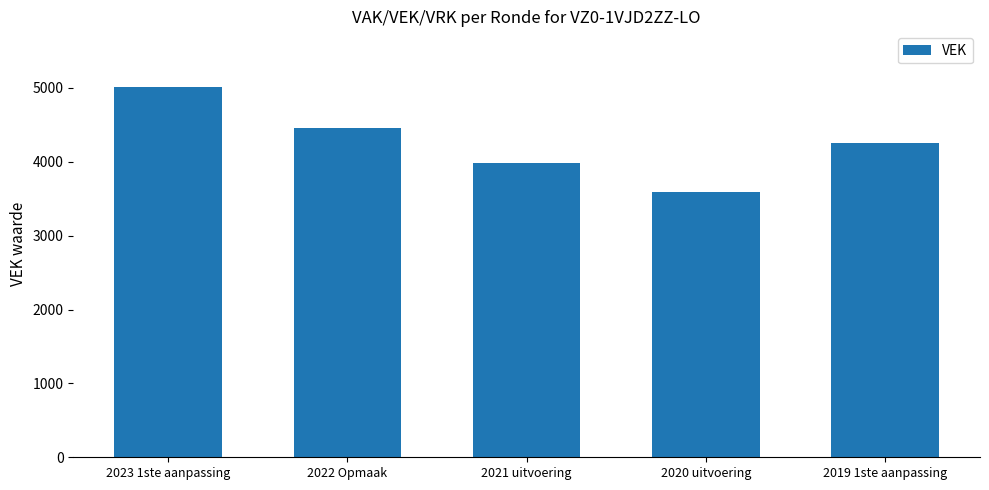

Reading left to right, transcribe all the data shown in this chart.

5014	4464	3979	3593	4253